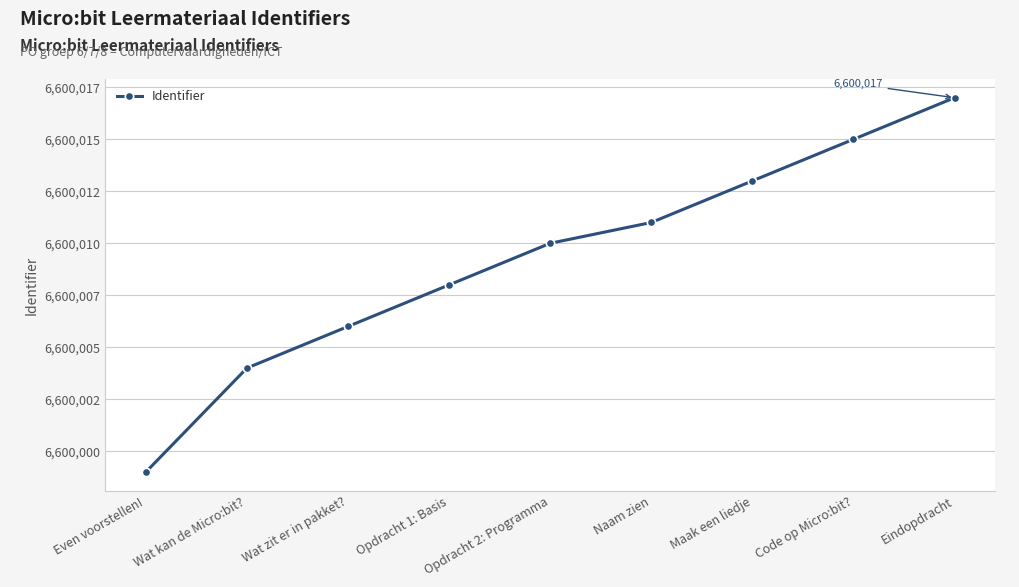

What is the minimum value shown in the chart?

6599999